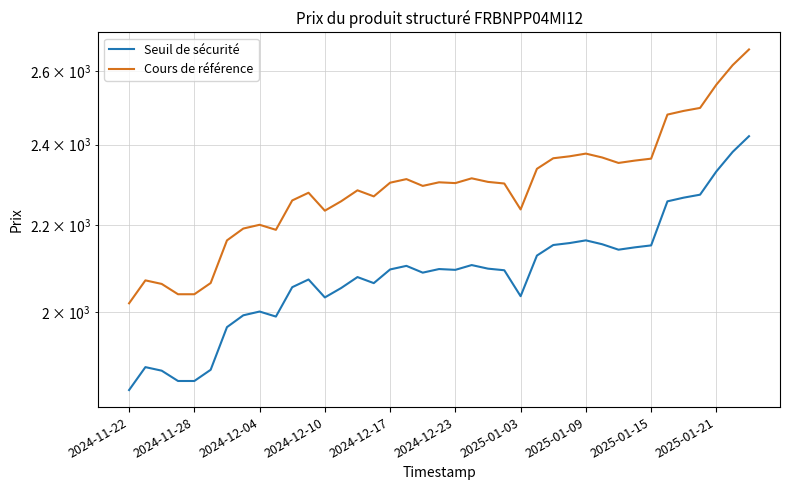

How many categories are shown in the chart?

39